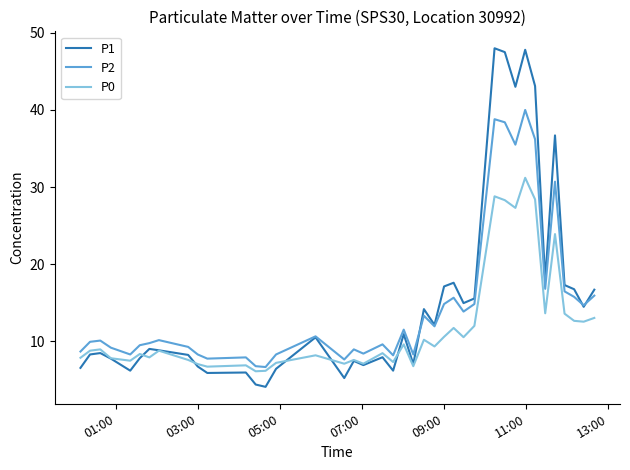

Rank the series by their maximum value, from highest to lowest.

P1, P2, P0